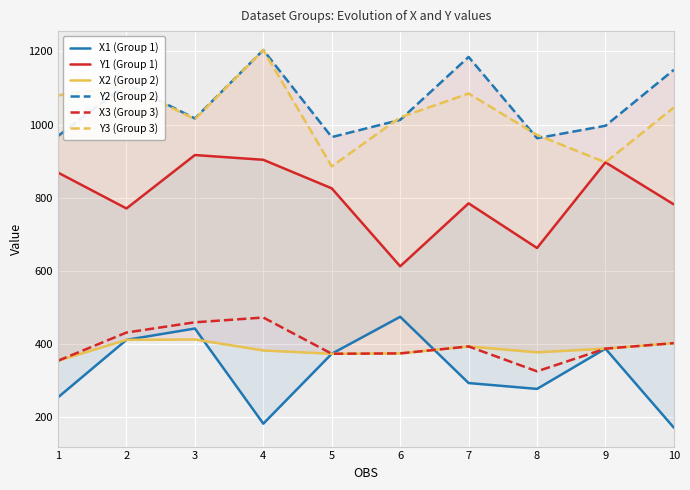

What is the minimum value shown in the chart?

172